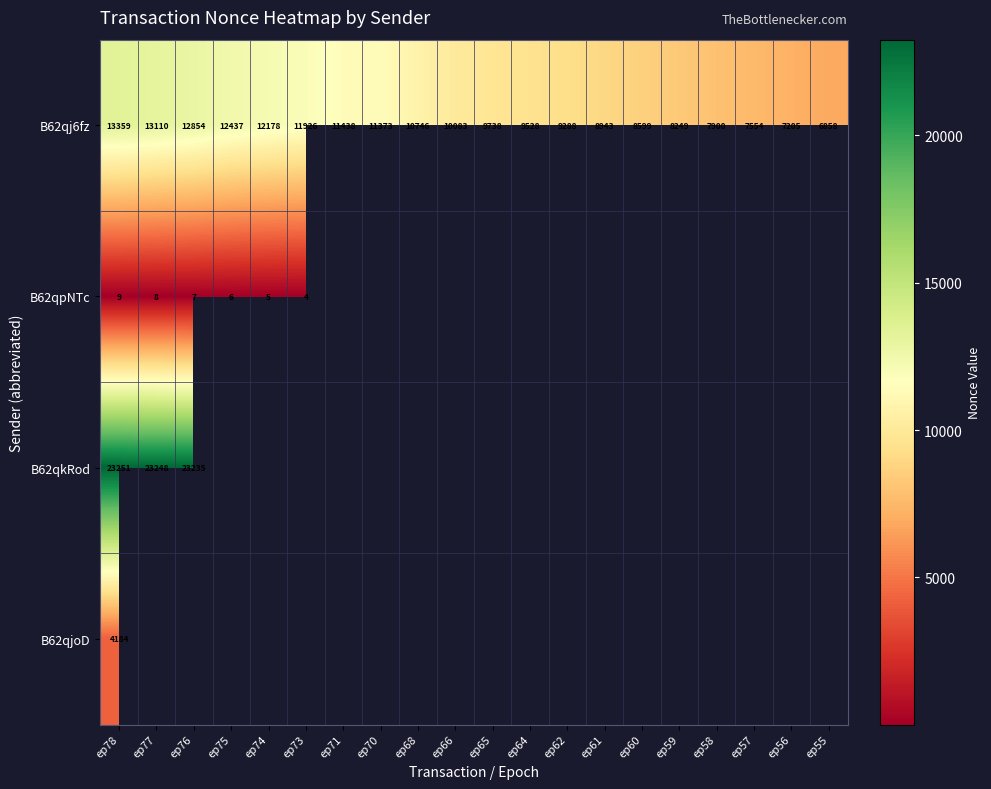

Is it true that B62qpNTc equals 5 at ep74?

True